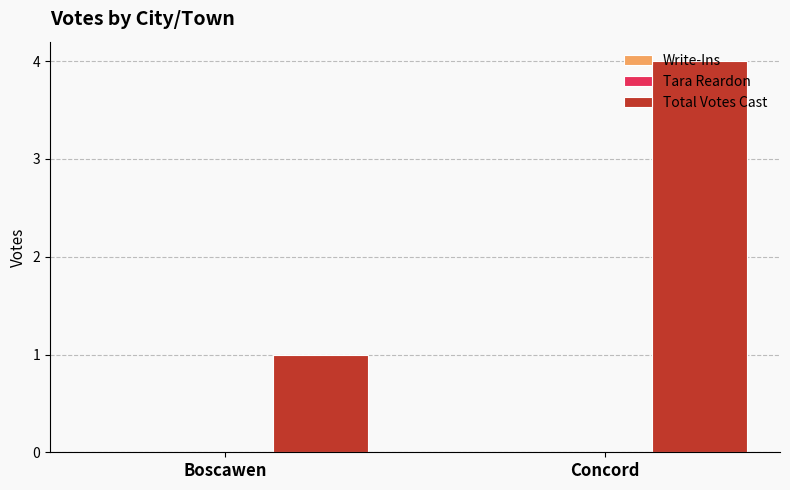

How many data points does each series have?

2